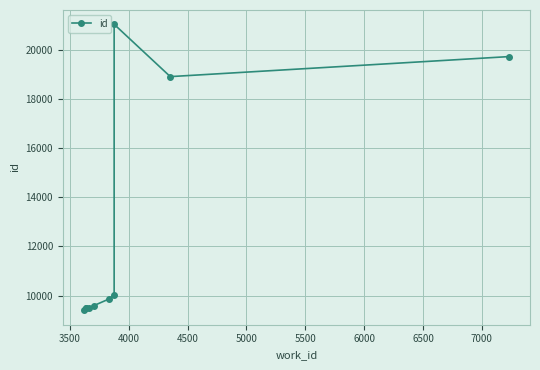

What is the minimum value shown in the chart?

9398